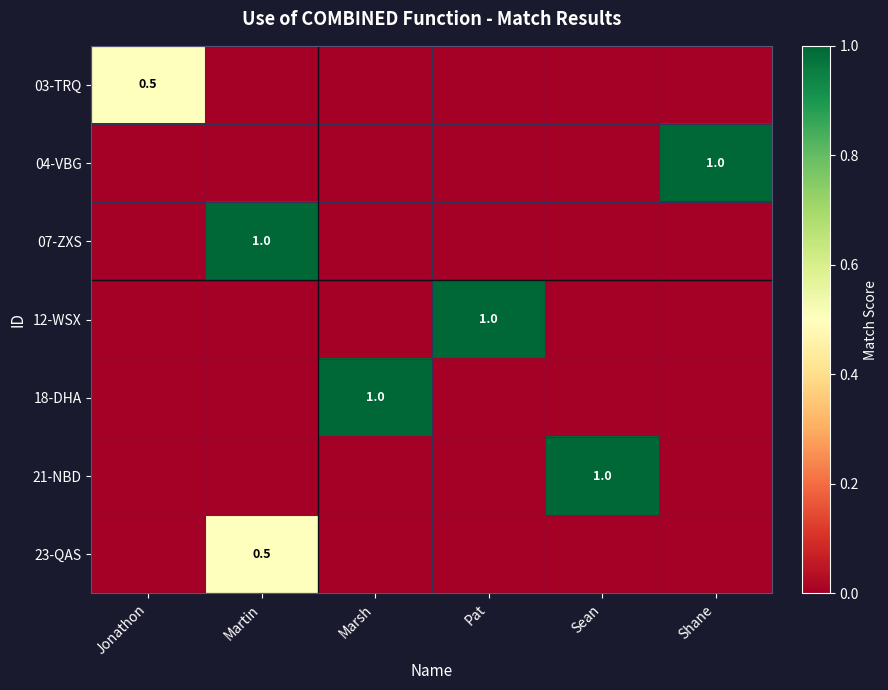

Is the value of 04-VBG at Shane greater than the value of 21-NBD at Martin?

Yes